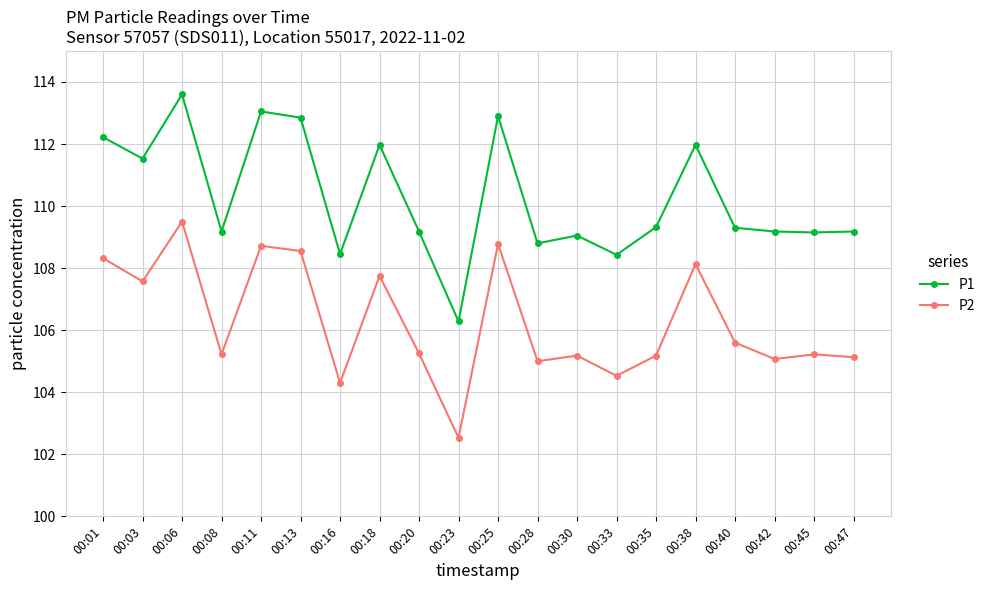

At which label is P2 closest to 106?

00:40